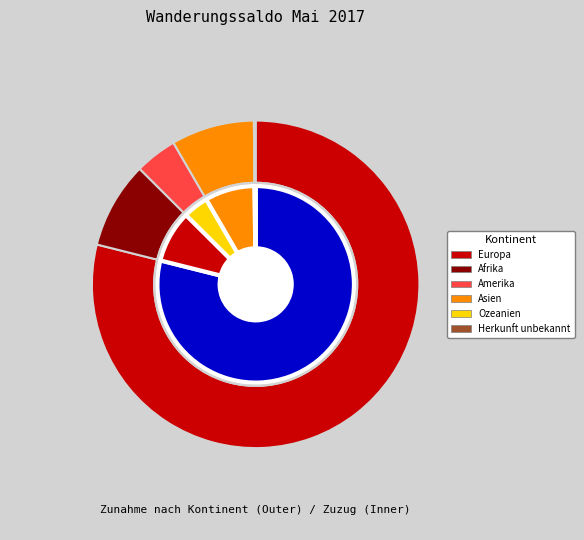

Which category has the biggest portion of the pie?

Europa